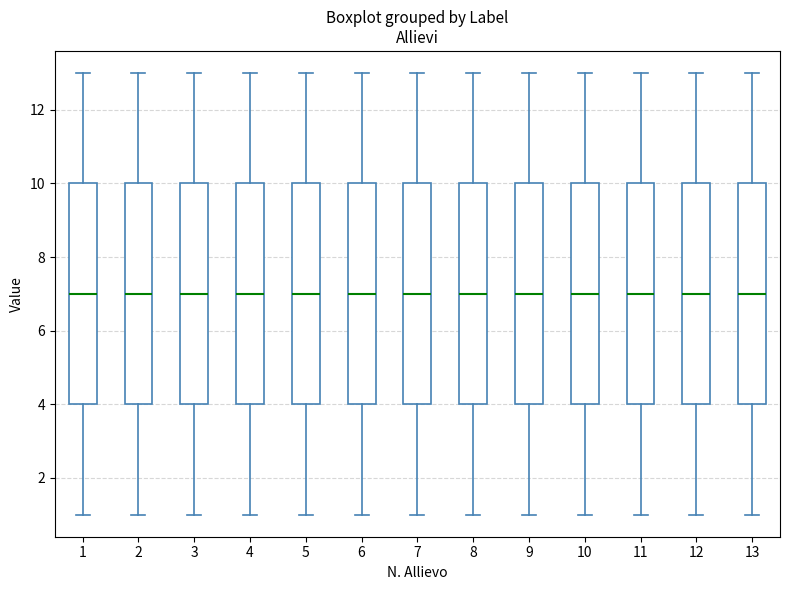

Where does the lower whisker of the box at x = 4 end on the y-axis? The values are not printed on the chart, so give them approximately, as read against the axis.

1